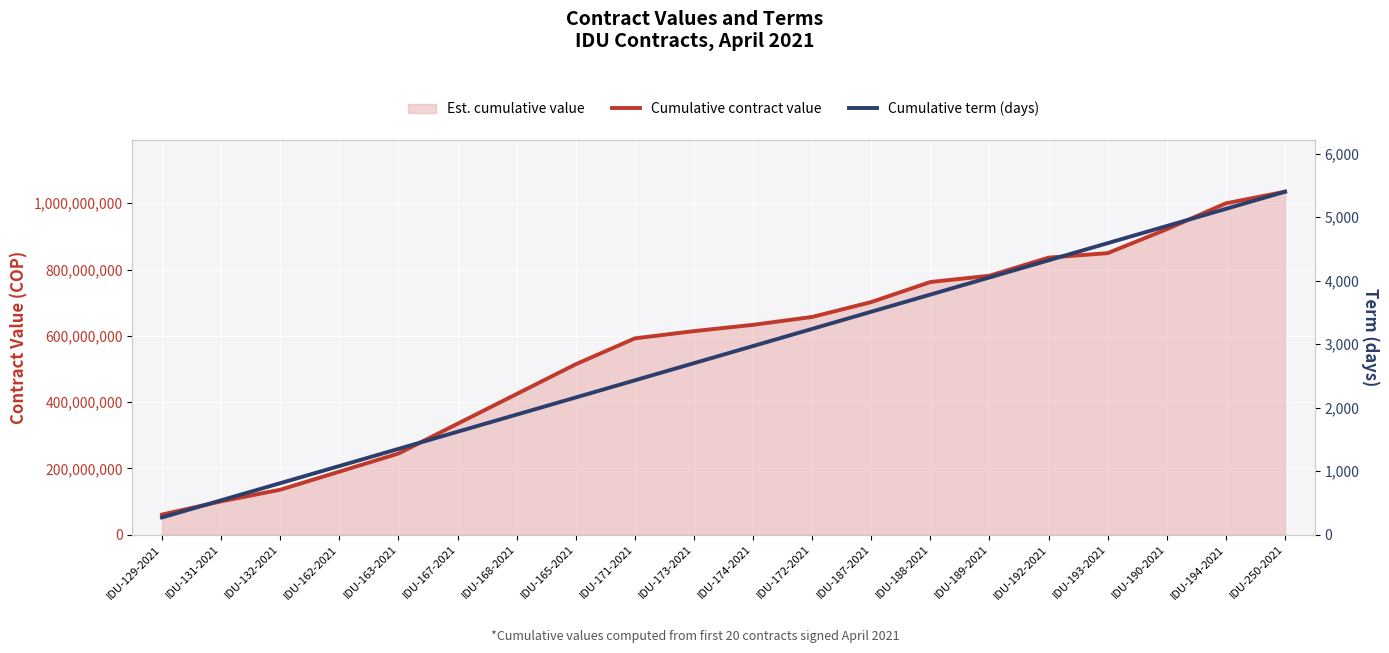

What is the total value across all series at IDU-250-2021?

1034915400